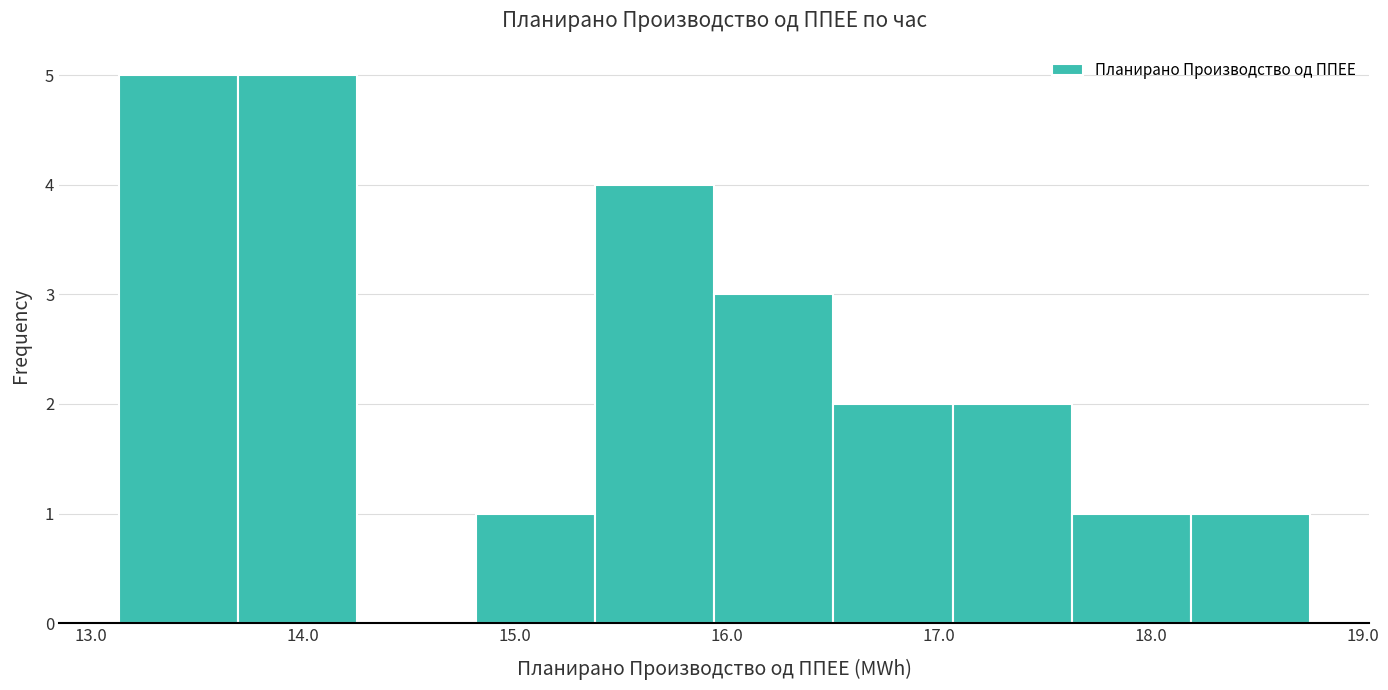

What is the height of the bar covering 15.4 to 15.9 on the x-axis? Neither the bar edges nor the heights are printed on the chart, so give them approximately, as read against the axes.

4